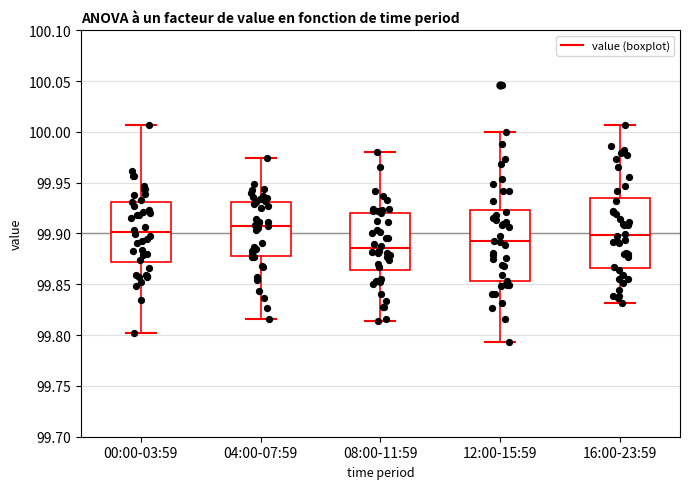

Reading left to right, transcribe this box plot: for each box, give where its median line is, the range the box spans, and where its two whiskers end, as read against the y-axis. The values are not printed on the chart, so give them approximately, as read against the axis.

00:00-03:59: median 99.900, box 99.870 to 99.930, whiskers 99.800 to 100.005
04:00-07:59: median 99.910, box 99.880 to 99.930, whiskers 99.815 to 99.975
08:00-11:59: median 99.885, box 99.865 to 99.920, whiskers 99.815 to 99.980
12:00-15:59: median 99.895, box 99.855 to 99.925, whiskers 99.795 to 100.000
16:00-23:59: median 99.900, box 99.865 to 99.935, whiskers 99.830 to 100.005